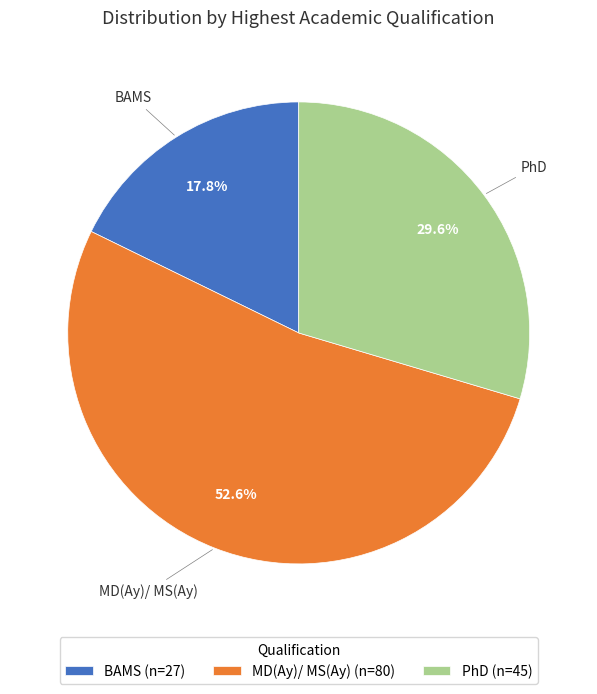

Rank the categories by value from lowest to highest.

BAMS, PhD, MD(Ay)/ MS(Ay)